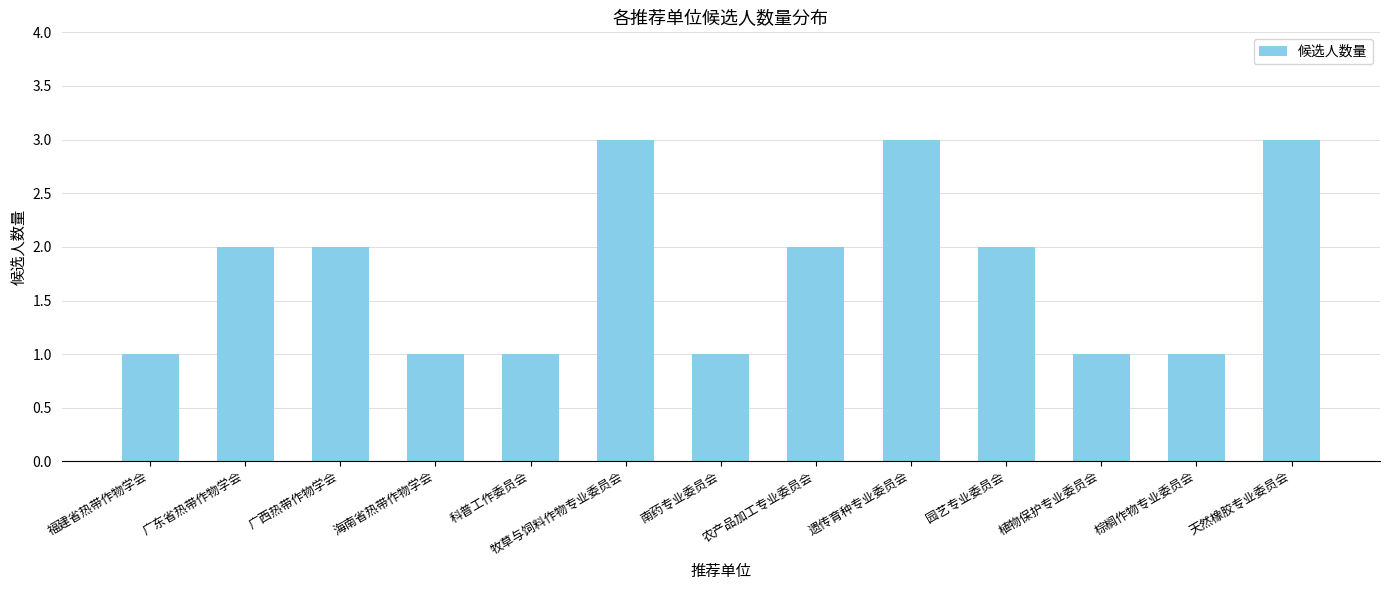

Reading right to left, list all the values displayed in this chart.

3	1	1	2	3	2	1	3	1	1	2	2	1